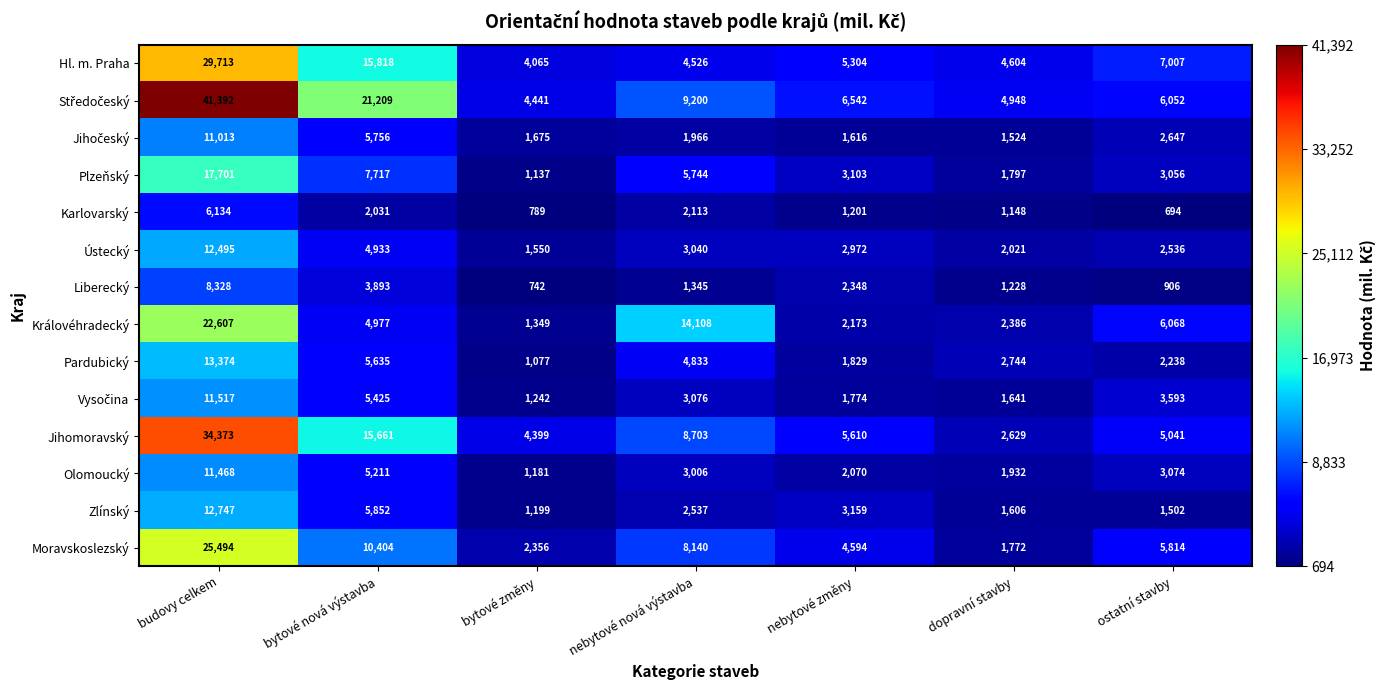

Is the value of Ústecký at ostatní stavby greater than the value of Jihomoravský at nebytové nová výstavba?

No